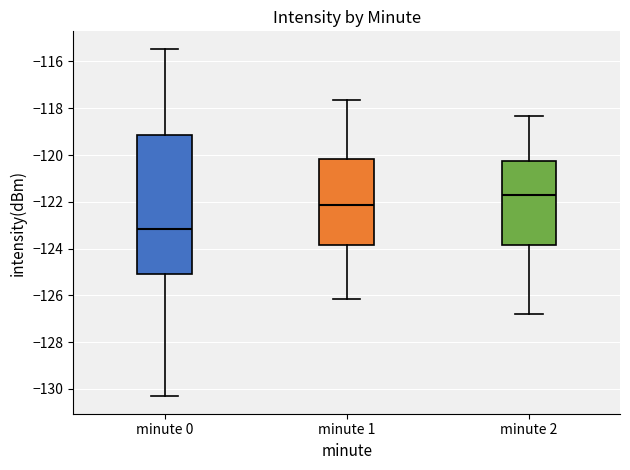

Which box has the highest median line?

minute 2